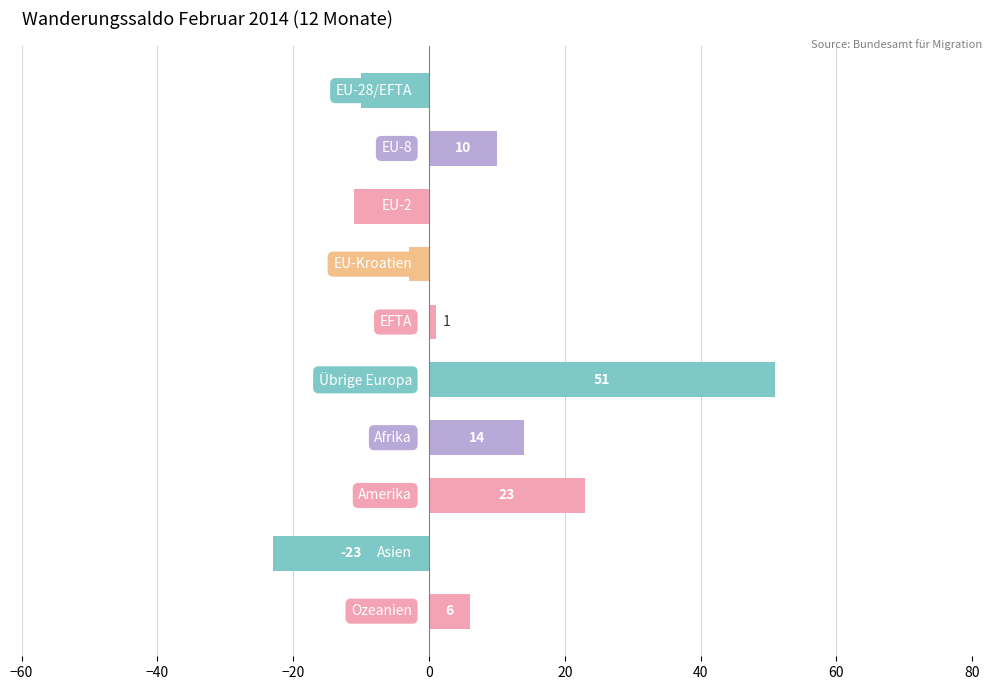

What is the value of the 7th bar from the top?

14